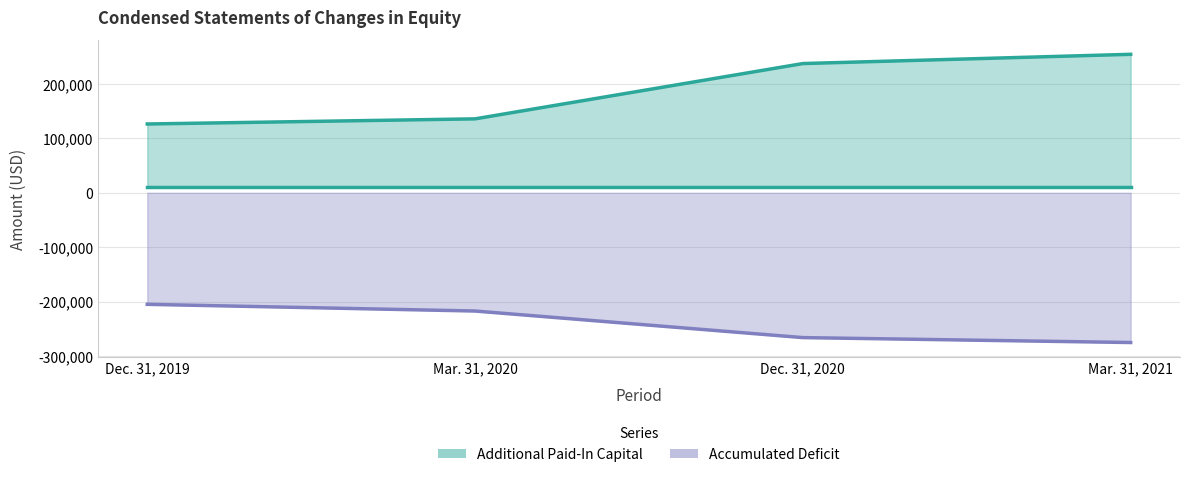

The value of Accumulated Deficit at Dec. 31, 2019 is -205185. True or false?

True